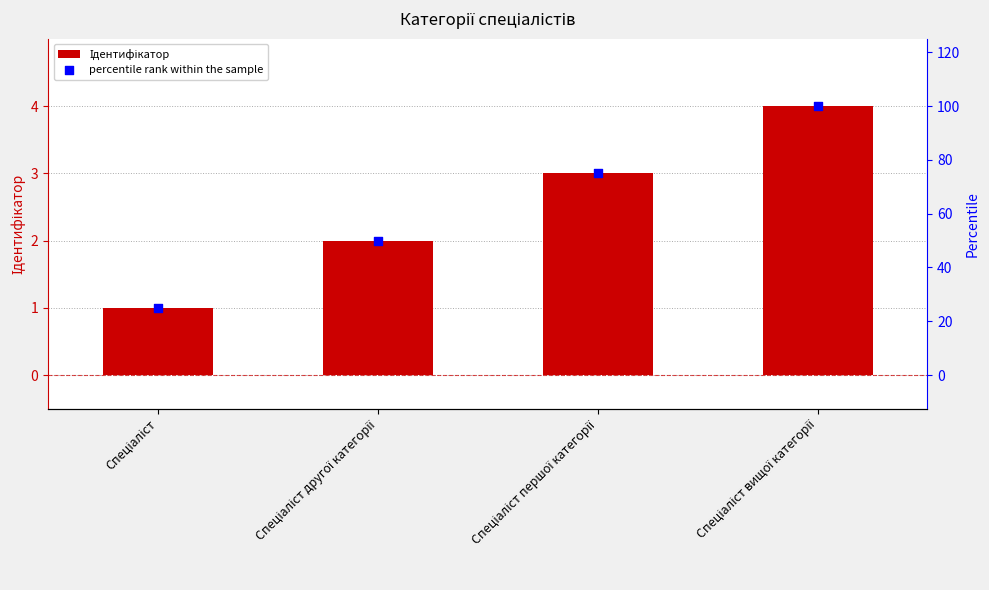

What are all the series names shown in the legend?

Ідентифікатор, percentile rank within the sample